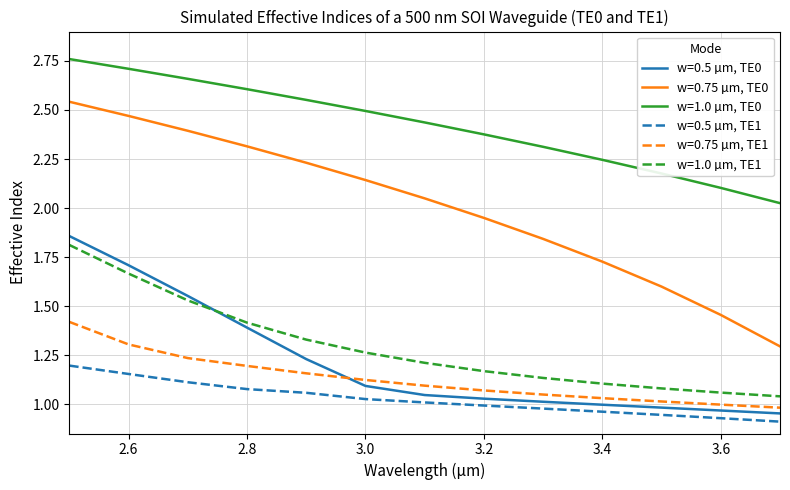

What is the highest value of the w=0.75 µm, TE1 series?

1.4